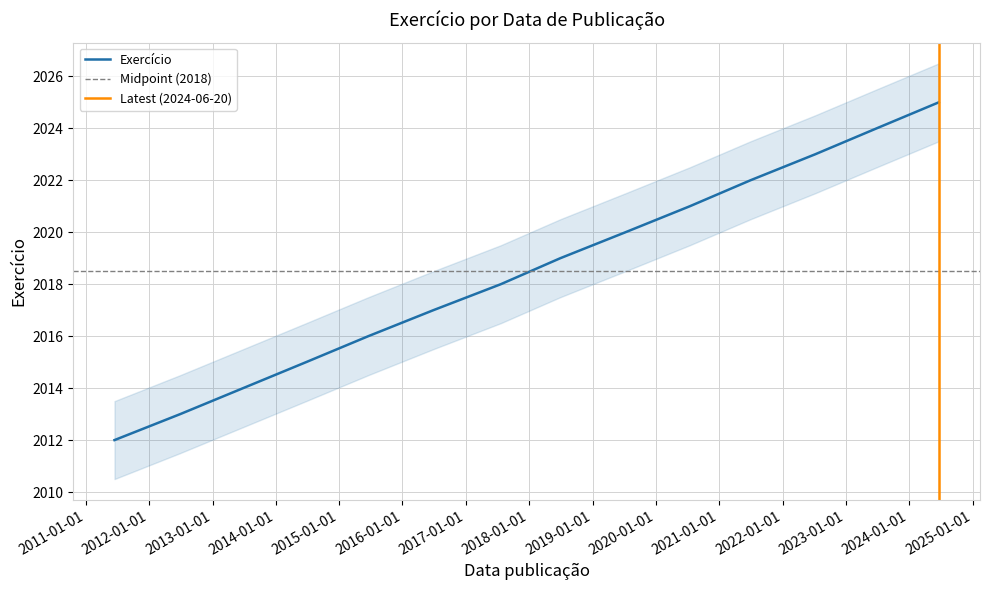

Is this an area chart (filled region under the line)?

No